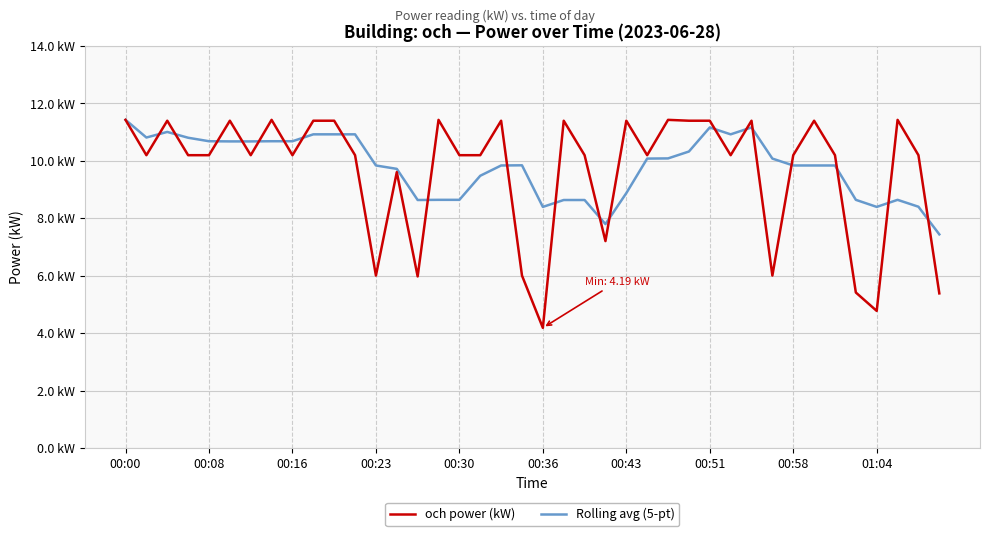

Which series has the largest total across all categories?

Rolling avg (5-pt)